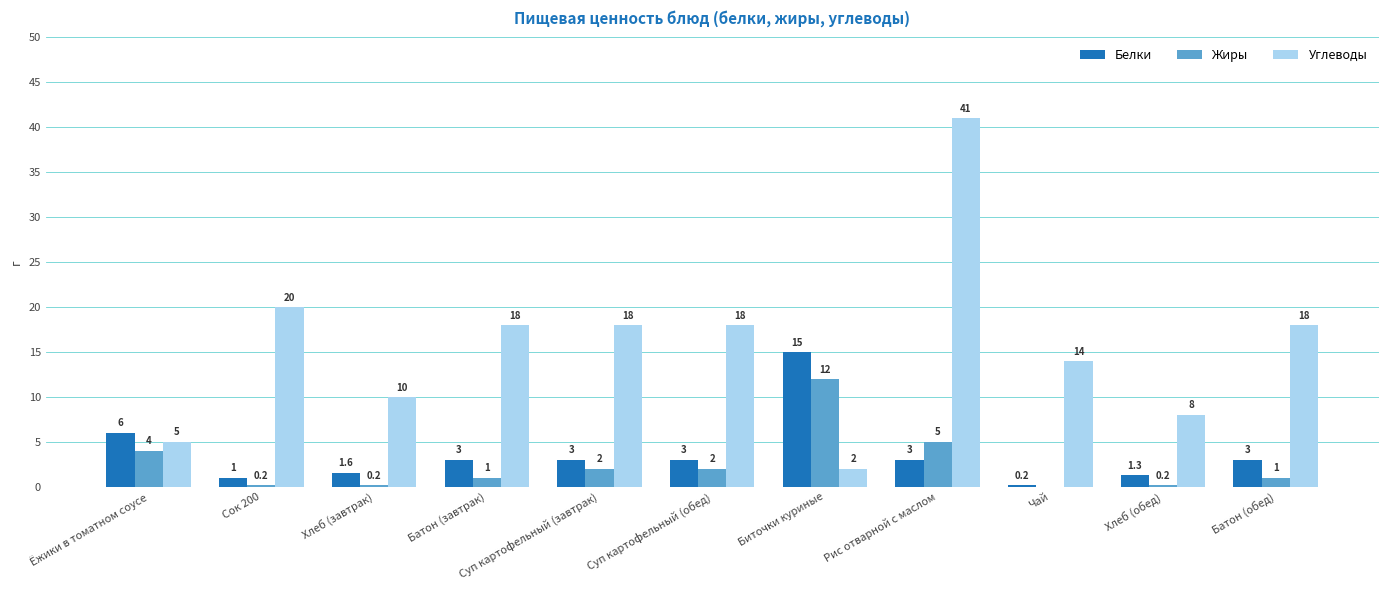

How many series are shown in this chart?

3